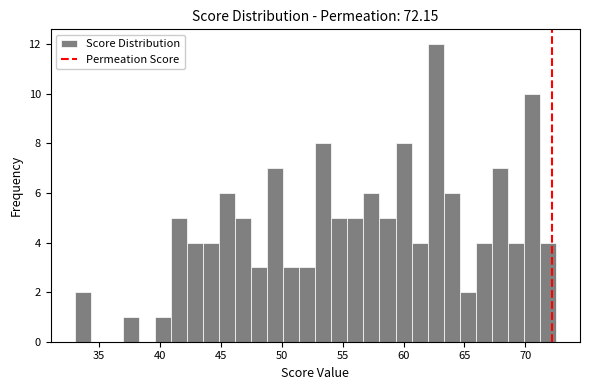

Read against the x-axis, roughly where is the centre of the tallest bar?

62.5